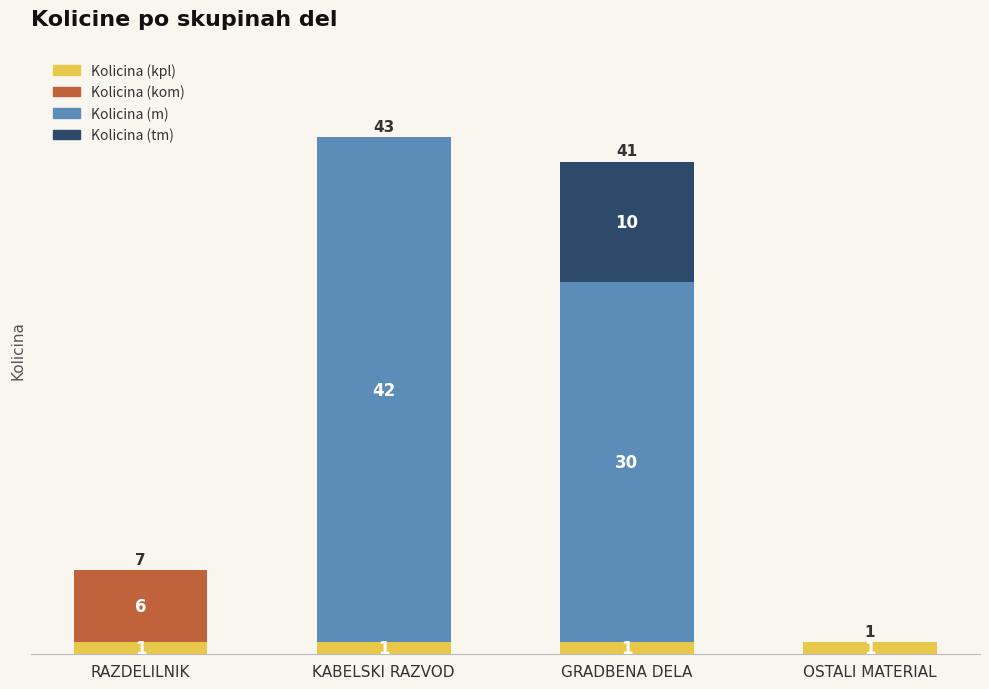

At which category is the sum across all series the highest?

KABELSKI RAZVOD